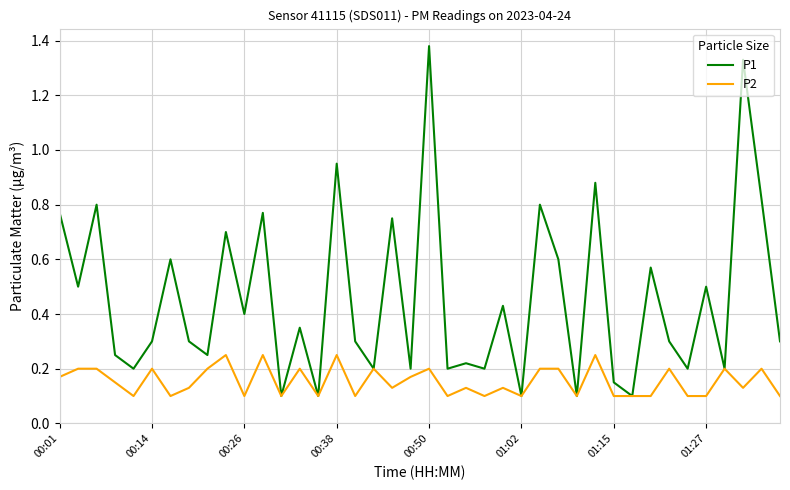

Which series has the largest total across all categories?

P1